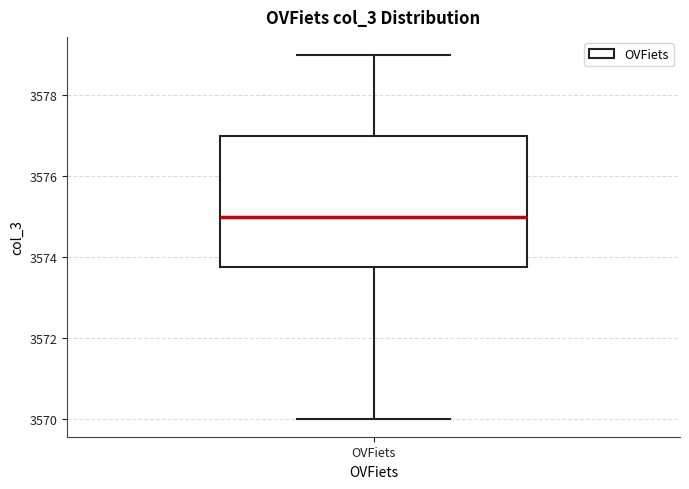

Read this box plot against the y-axis: the position of the median line, the range covered by the box, and the ends of both whiskers. The values are not printed on the chart, so give them approximately, as read against the axis.

median 3575.0, box 3573.8 to 3577.0, whiskers 3570.0 to 3579.0